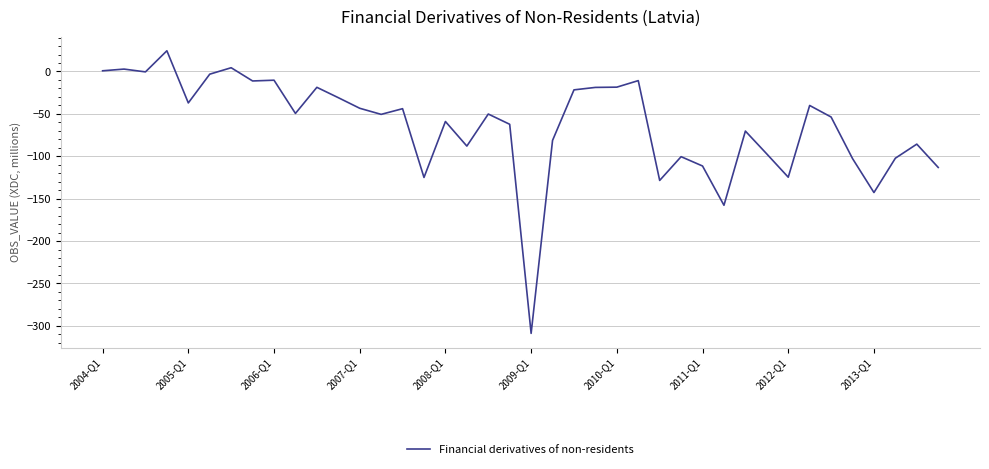

What is the smallest value displayed?

-308.9